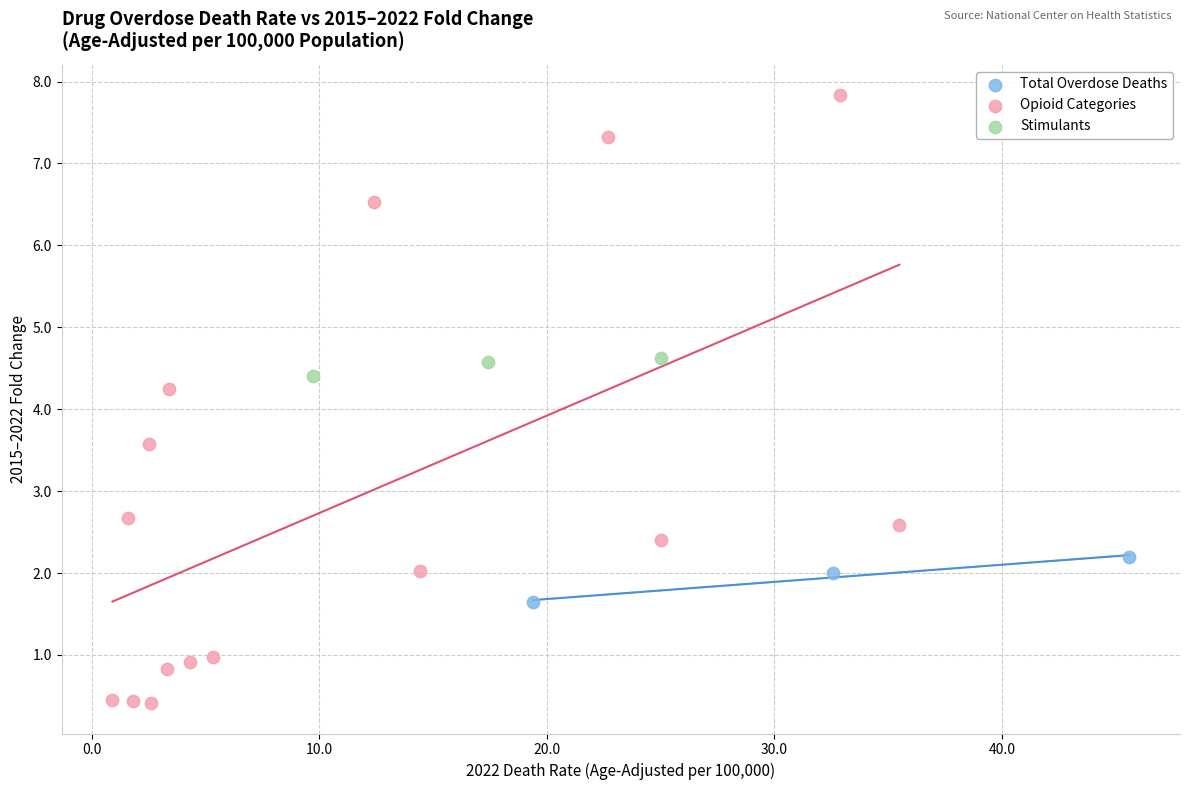

Which series has the widest spread of Y values?

Opioid Categories